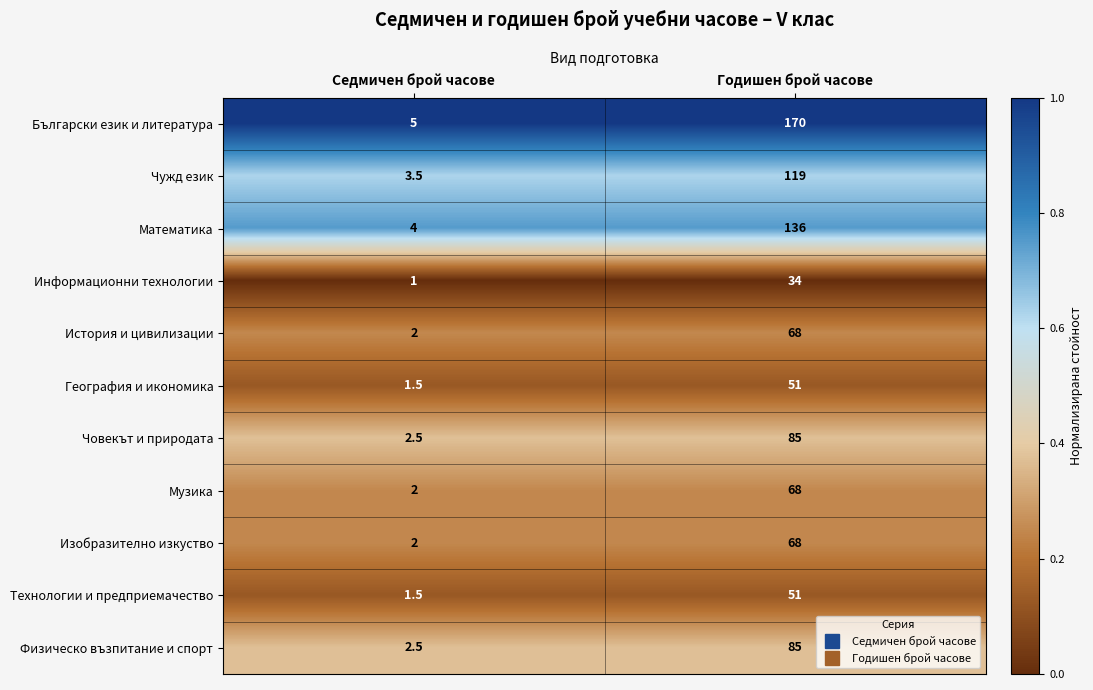

Reading left to right, list all the values displayed in this chart.

Български език и литература: 5.0	170.0
Чужд език: 3.5	119.0
Математика: 4.0	136.0
Информационни технологии: 1.0	34.0
История и цивилизации: 2.0	68.0
География и икономика: 1.5	51.0
Човекът и природата: 2.5	85.0
Музика: 2.0	68.0
Изобразително изкуство: 2.0	68.0
Технологии и предприемачество: 1.5	51.0
Физическо възпитание и спорт: 2.5	85.0